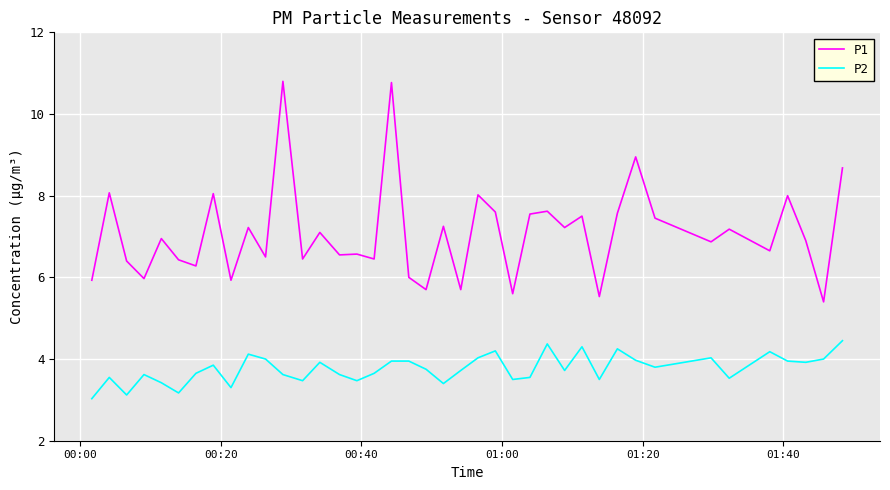

What is the minimum value shown in the chart?

3.0